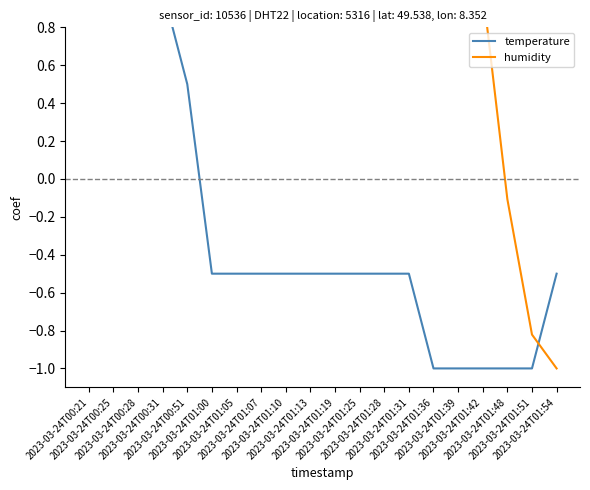

Where do humidity and temperature first cross each other?

2023-03-24T01:51 and 2023-03-24T01:54